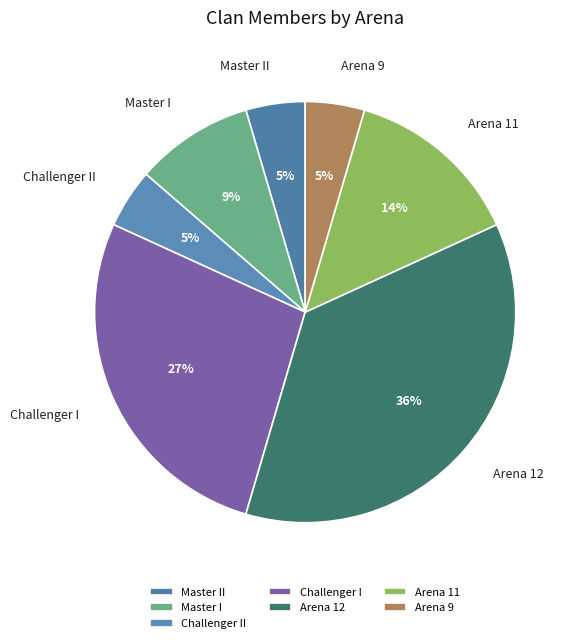

To the nearest percent, what is the average slice percentage?

14%